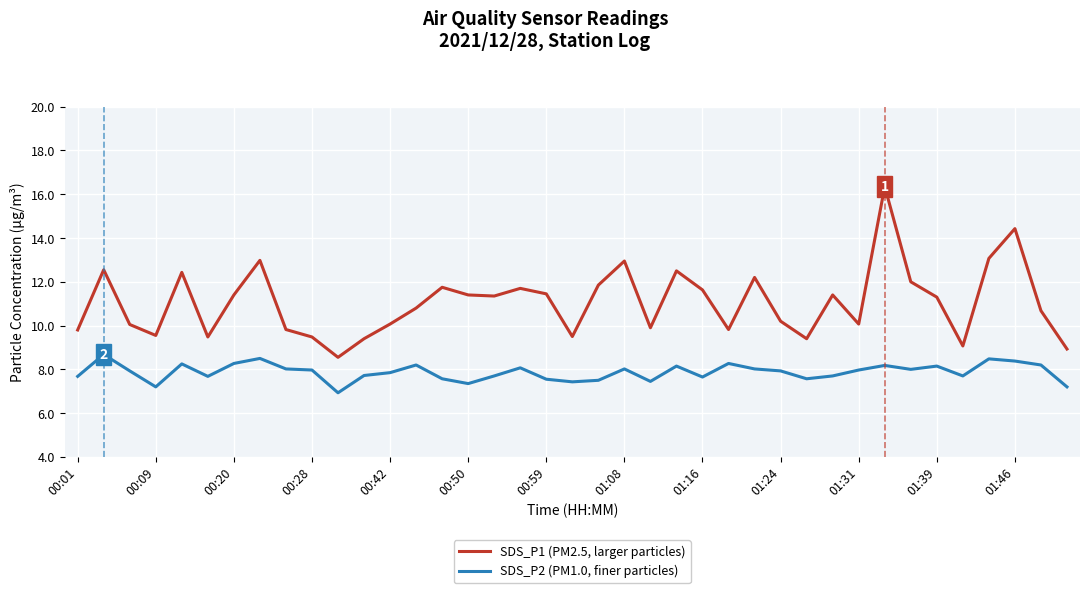

What is the highest value of the SDS_P1 (PM2.5, larger particles) series?

16.4